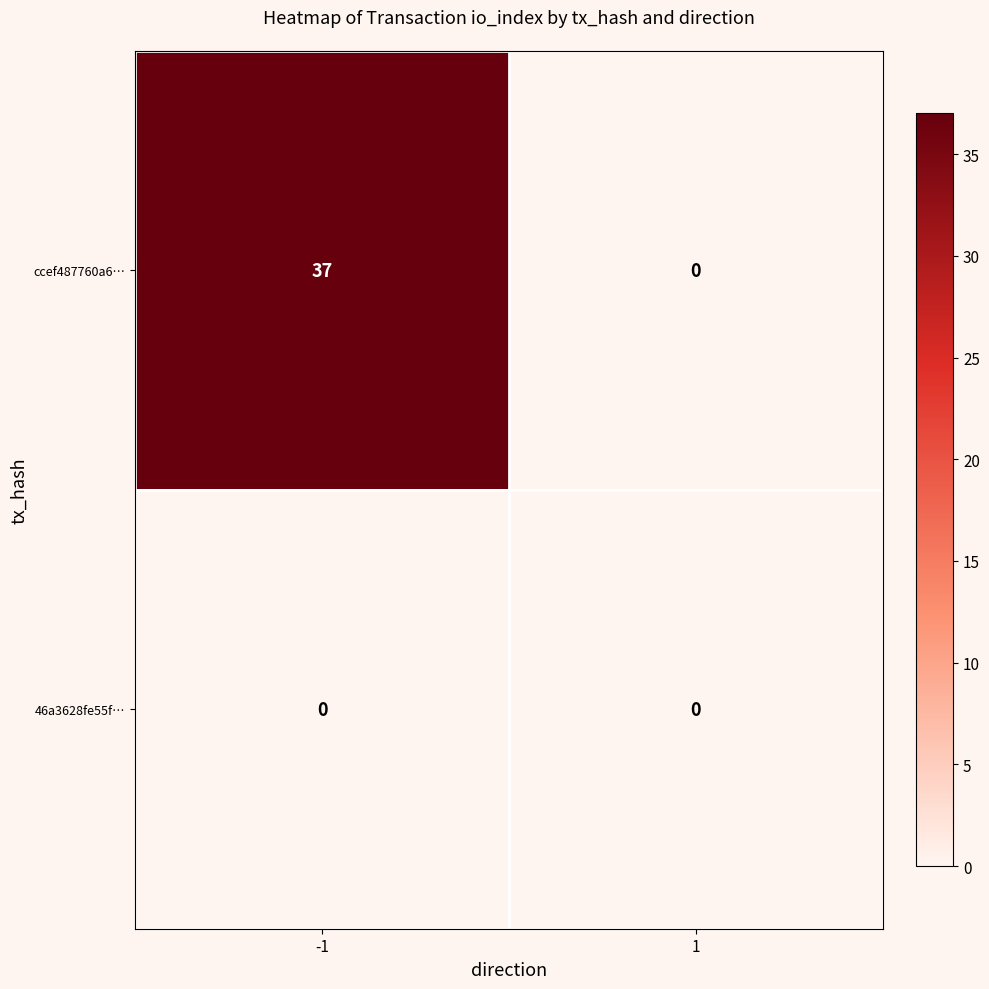

At which category is the sum across all series the highest?

-1